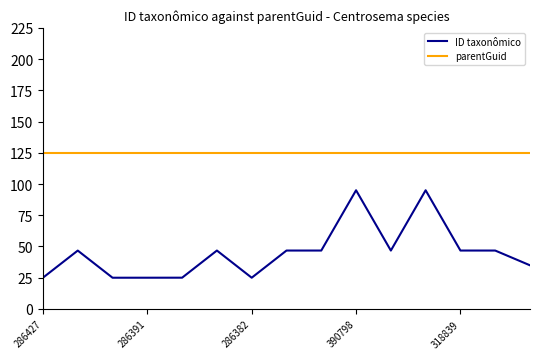

What is the minimum value shown in the chart?

25.0